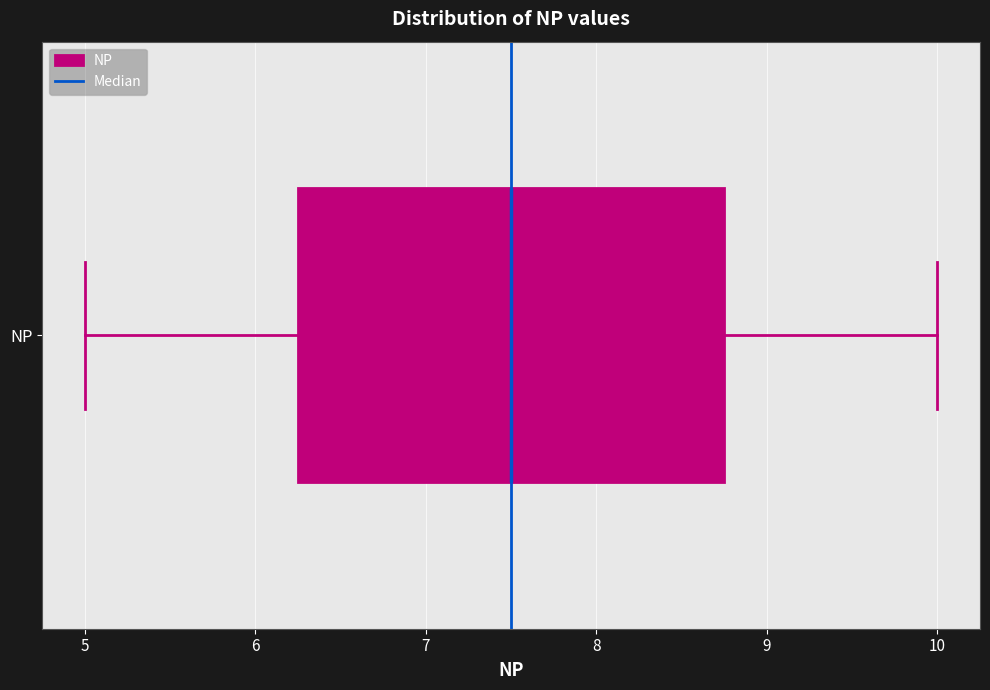

Where does the right whisker of the box for NP end on the x-axis? The values are not printed on the chart, so give them approximately, as read against the axis.

10.0